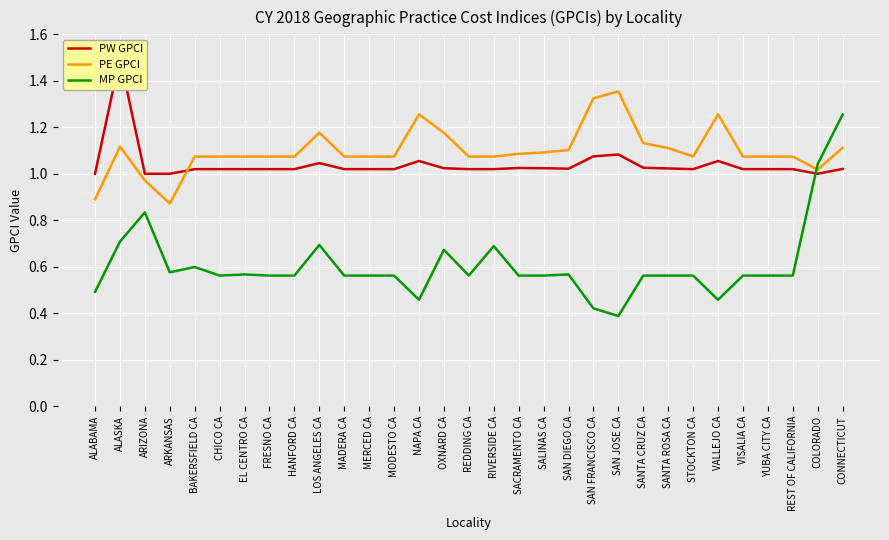

Between which two adjacent categories do PW GPCI and PE GPCI first intersect?

ARKANSAS and BAKERSFIELD CA